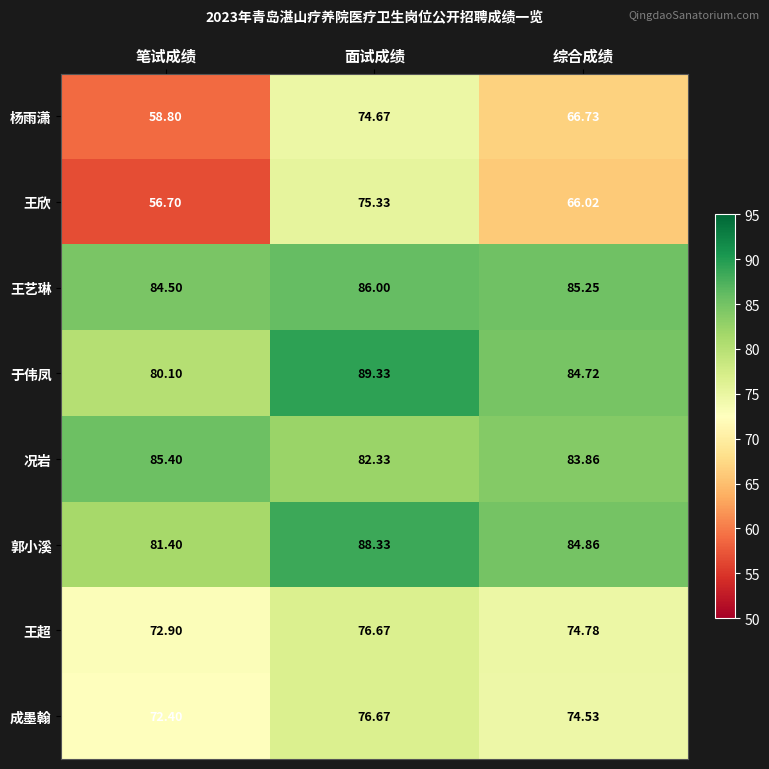

At which label is 王超 closest to 74?

综合成绩